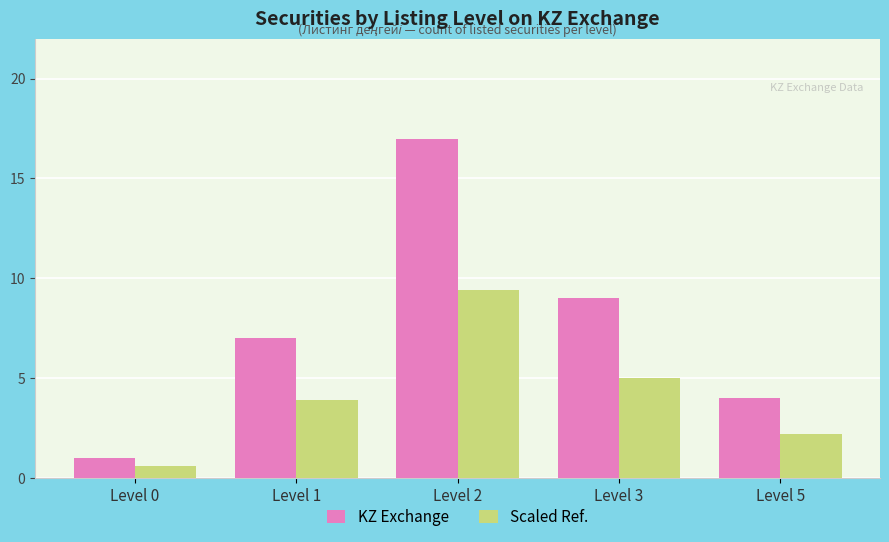

True or false: Scaled Ref. has a value of 5.0 at Level 3.

True